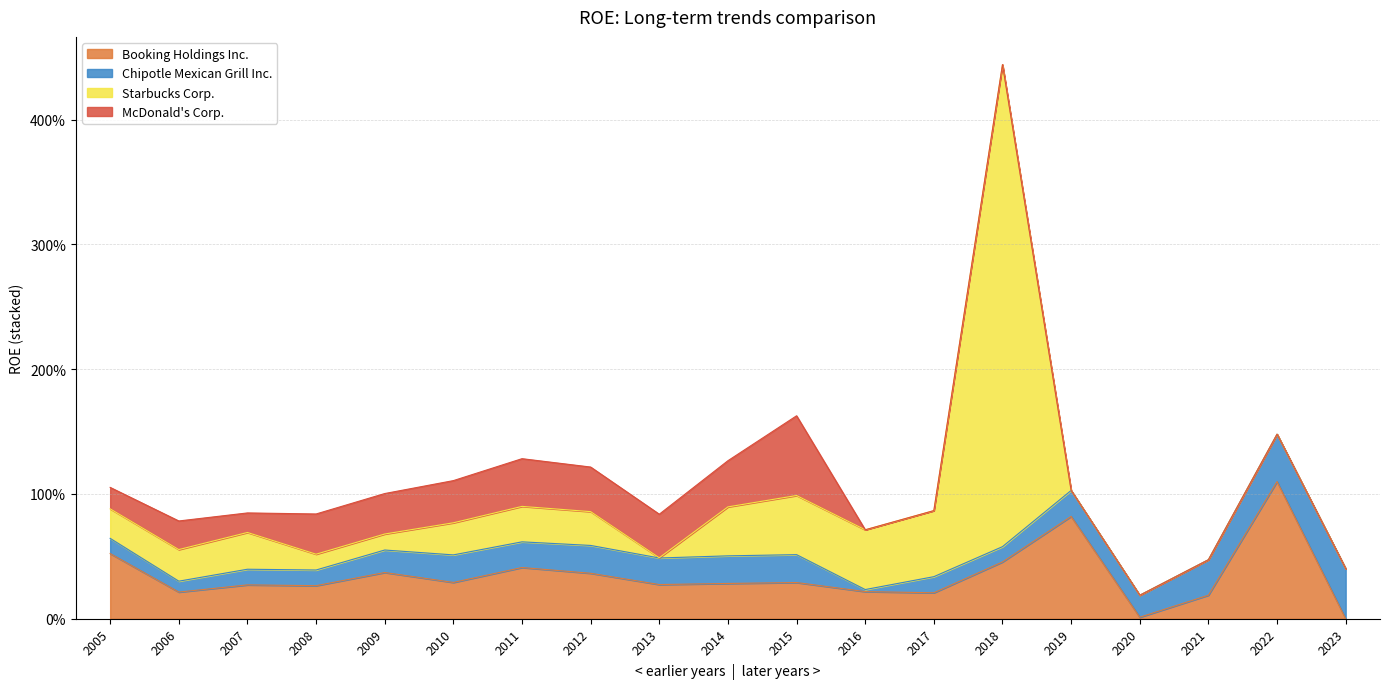

What is the highest value of the Chipotle Mexican Grill Inc. series?

0.4